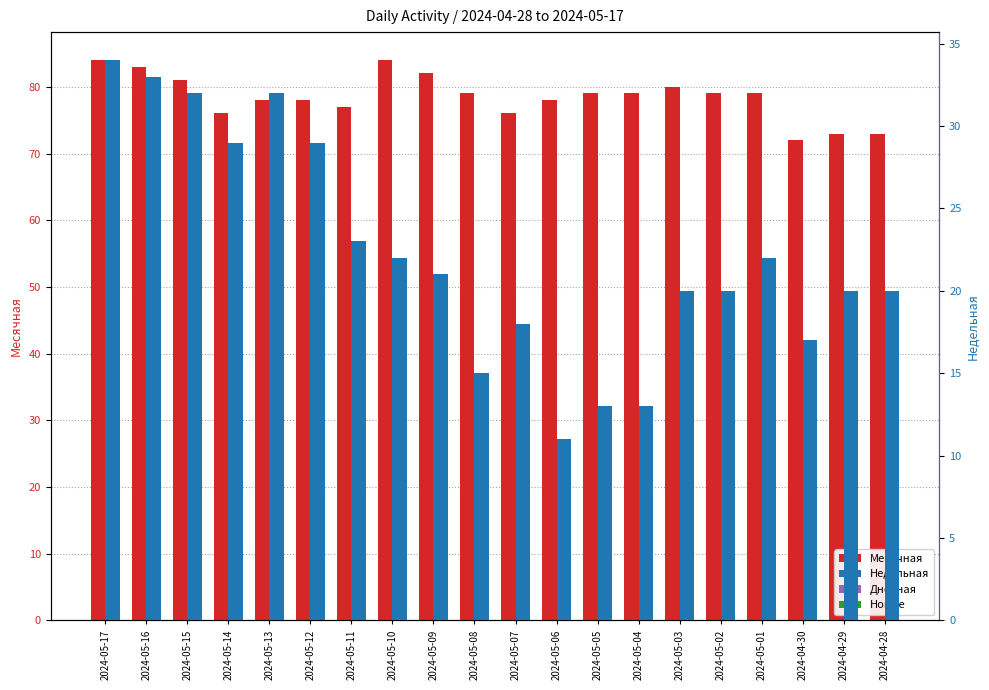

How many data points in Месячная are above 79?

6